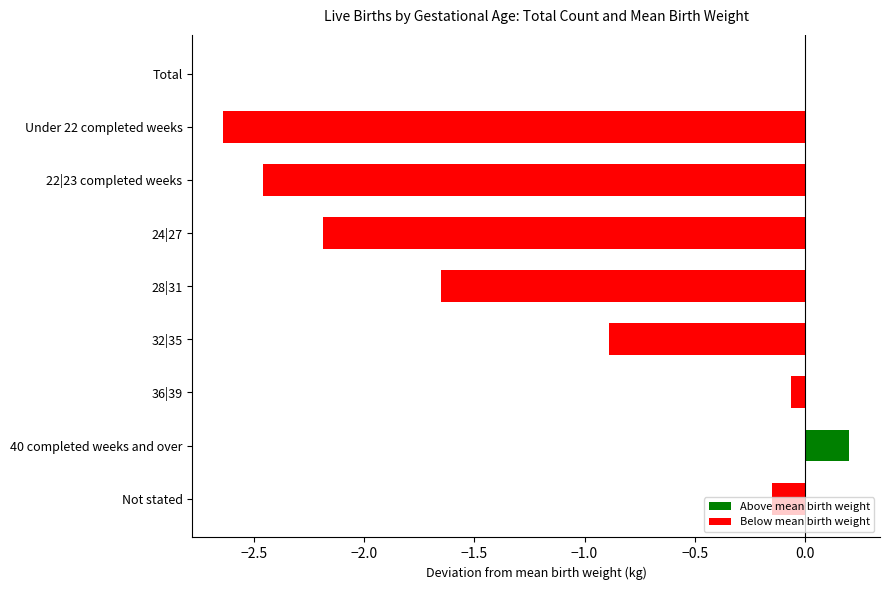

Reading right to left, extract all data points from this chart.

Not stated=-0.1	40 completed weeks and over=0.2	36|39=-0.1	32|35=-0.9	28|31=-1.6	24|27=-2.2	22|23 completed weeks=-2.5	Under 22 completed weeks=-2.6	Total=0.0